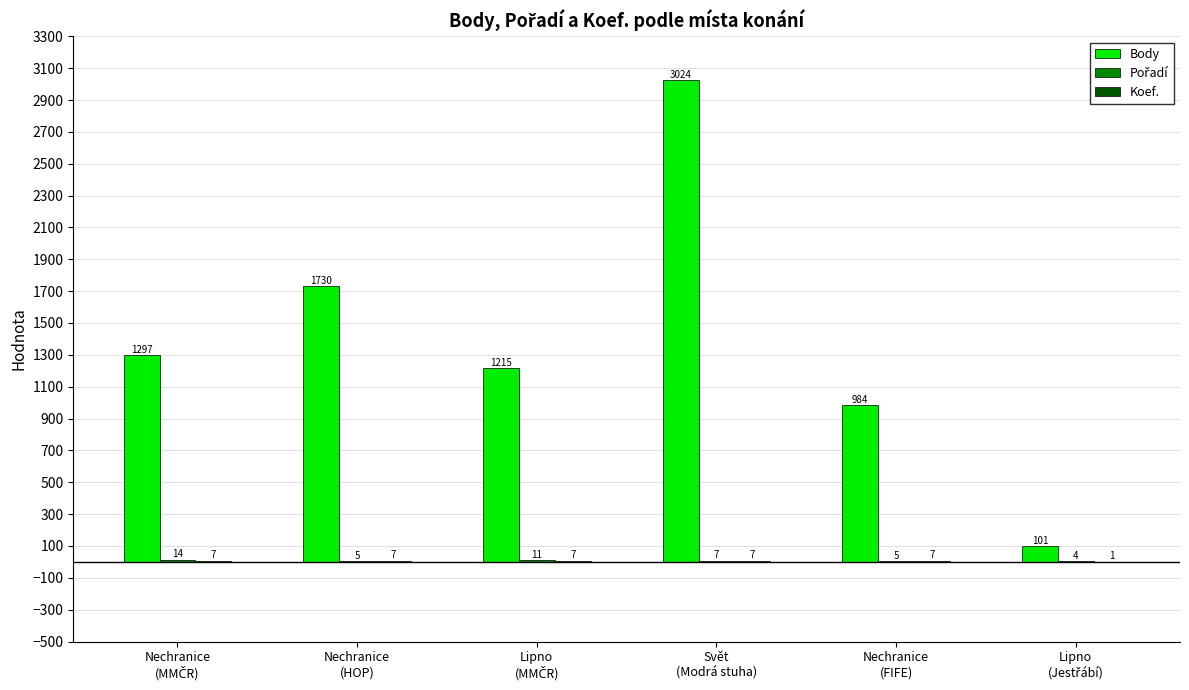

Which series has the largest total across all categories?

Body